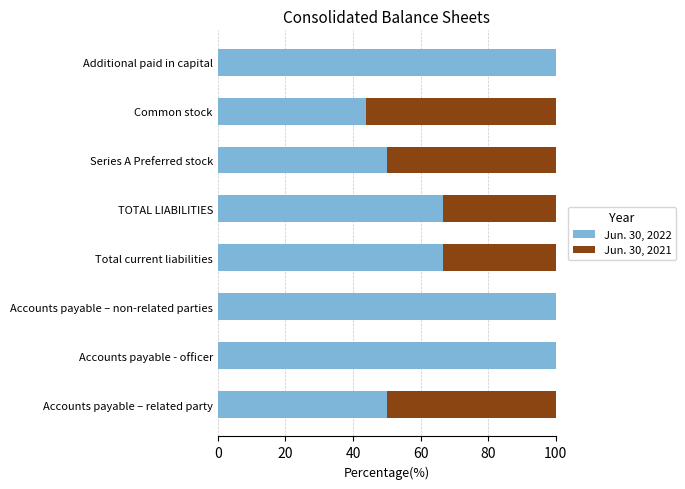

What are all the series names shown in the legend?

Jun. 30, 2022, Jun. 30, 2021